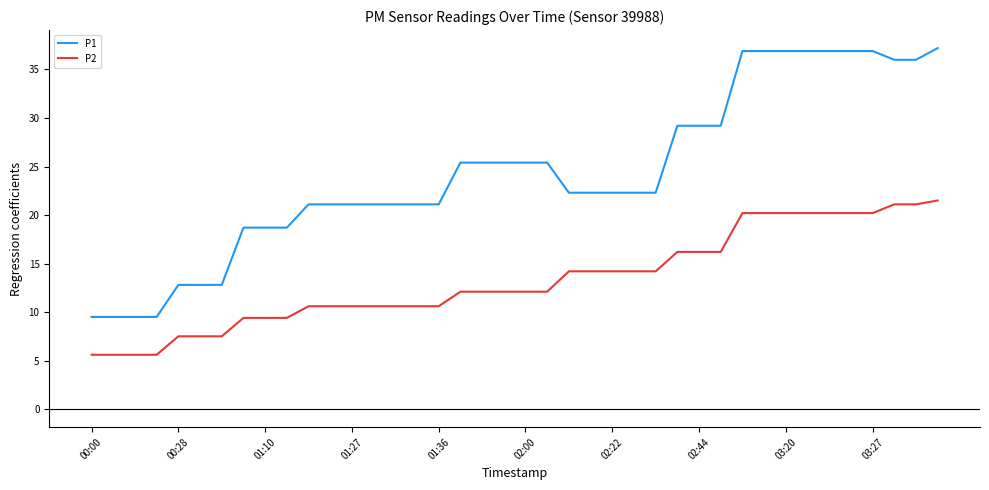

Rank the series by their average value, from lowest to highest.

P2, P1